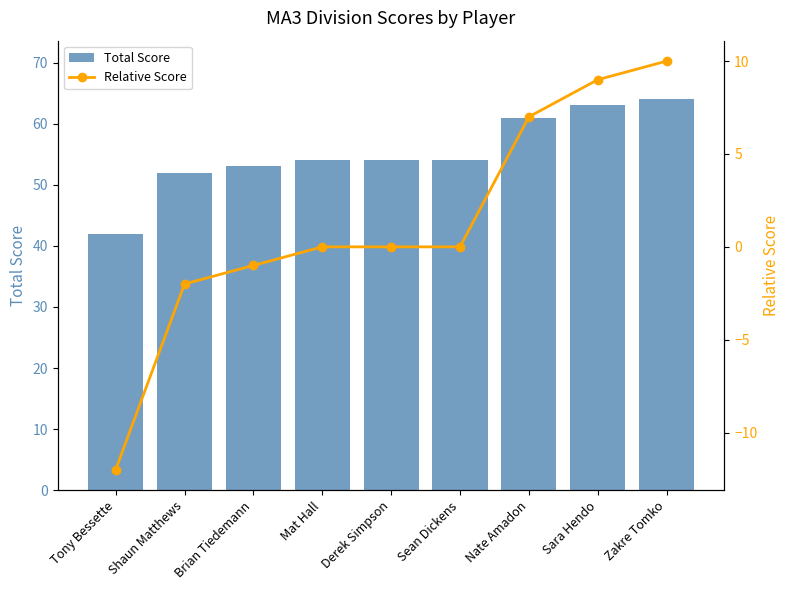

How many data points in Relative Score are above 0?

3